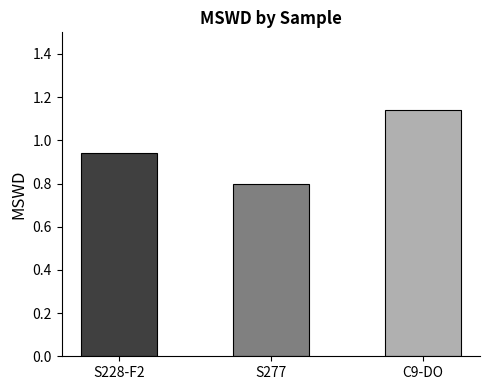

Rank the categories by value from highest to lowest.

C9-DO, S228-F2, S277